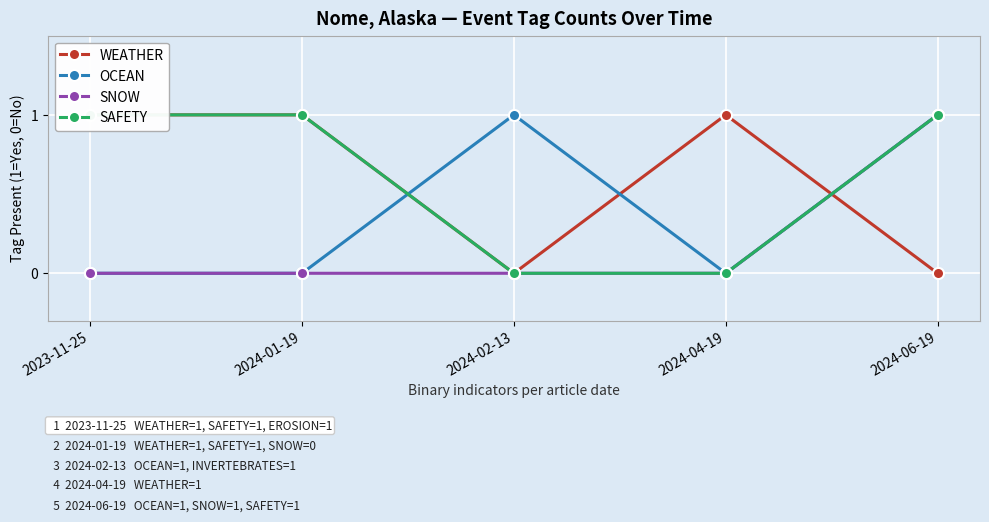

Rank the categories by SNOW value from lowest to highest.

2023-11-25, 2024-01-19, 2024-02-13, 2024-04-19, 2024-06-19